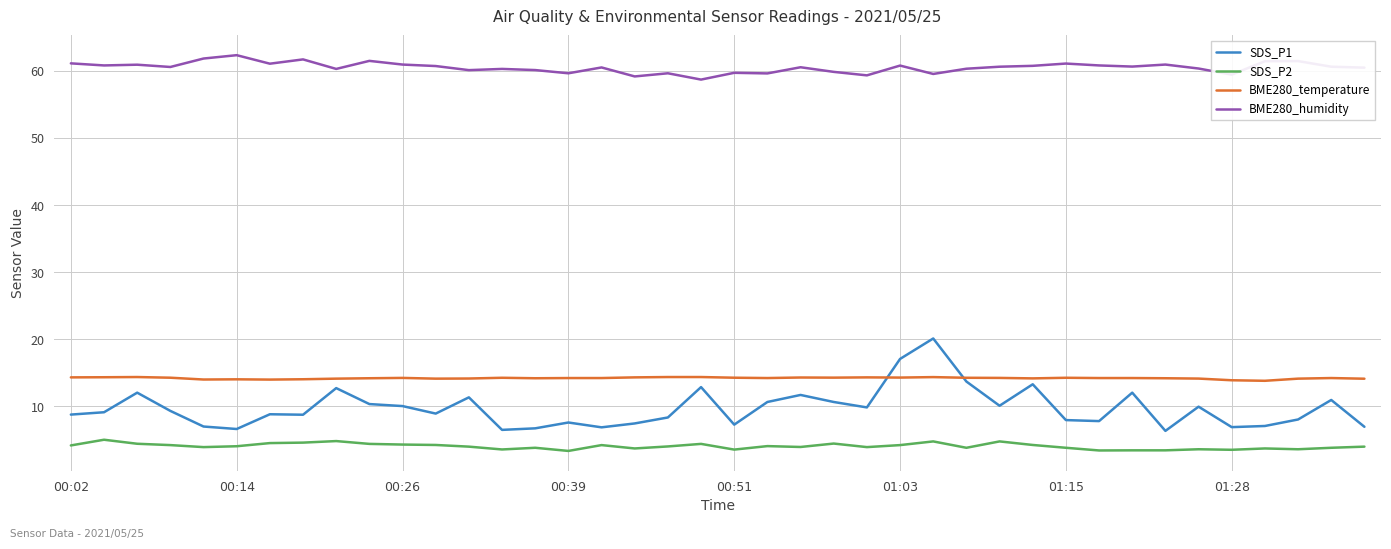

What is the smallest value displayed?

3.3